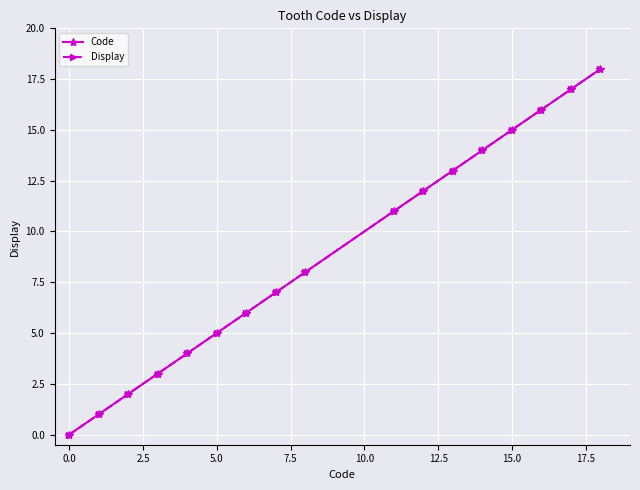

Does the chart have visible grid lines?

Yes